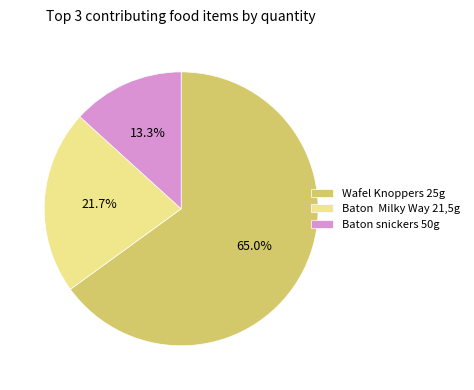

Count the number of slices in the pie.

3